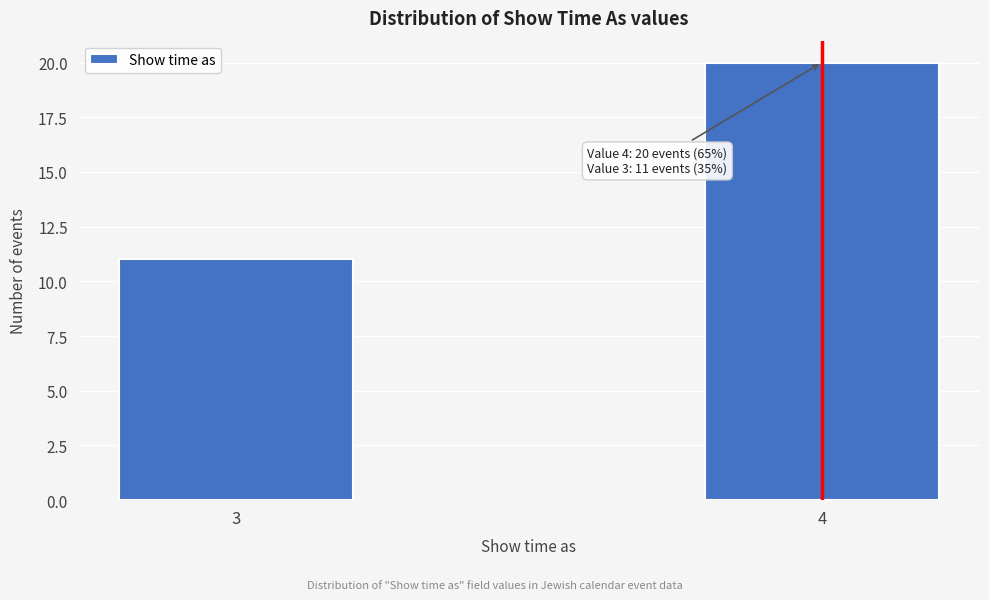

Reading left to right, transcribe all the data shown in this chart.

3=11	4=20